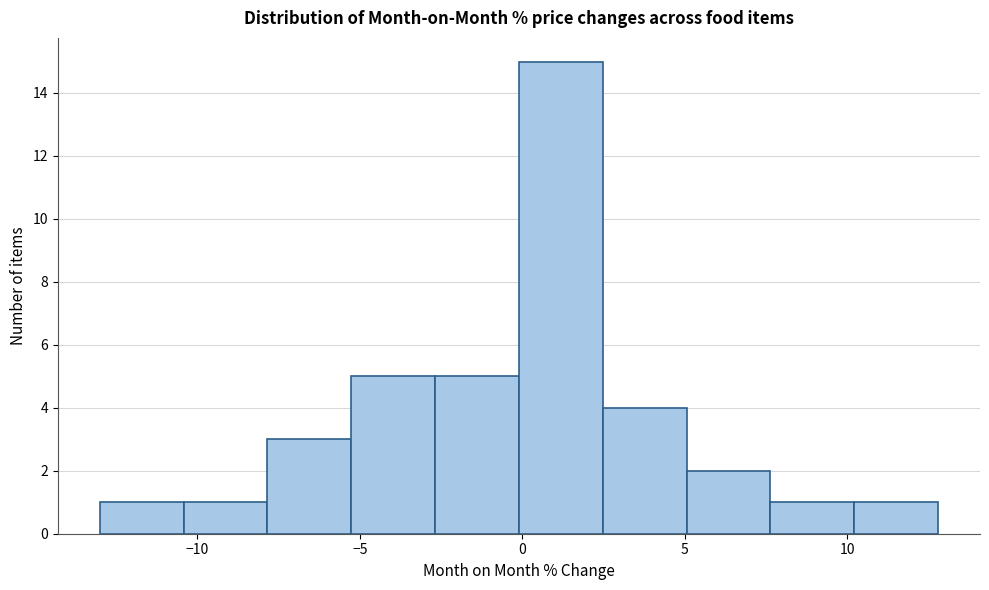

Reading left to right, list every bar in this chart as the range it spans on the x-axis followed by its height. Neither the bar edges nor the heights are printed on the chart, so give them approximately, as read against the axes.

-13.0 to -10.5: 1
-10.5 to -8.0: 1
-8.0 to -5.5: 3
-5.5 to -2.5: 5
-2.5 to 0.0: 5
0.0 to 2.5: 15
2.5 to 5.0: 4
5.0 to 7.5: 2
7.5 to 10.0: 1
10.0 to 13.0: 1